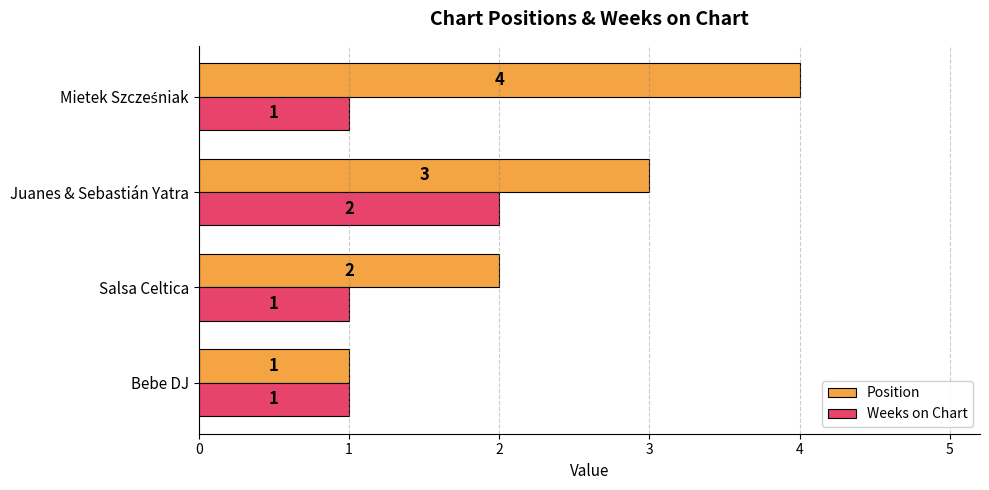

Which series has the widest spread of values?

Position